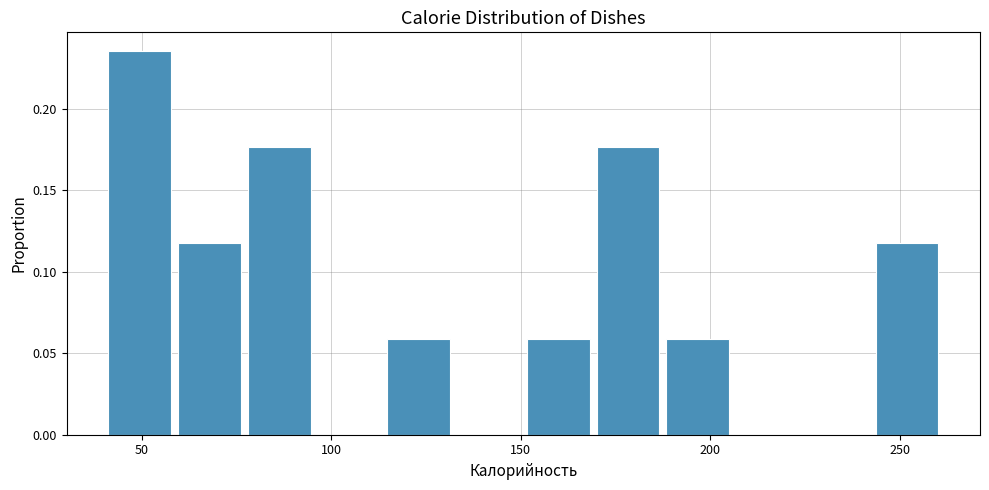

Around what value on the x-axis is the tallest bar? Give the approximate position of its centre, as read against the axis.

50